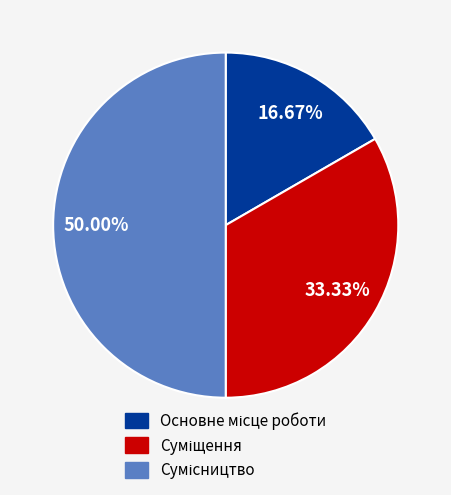

How many segments does this pie chart have?

3